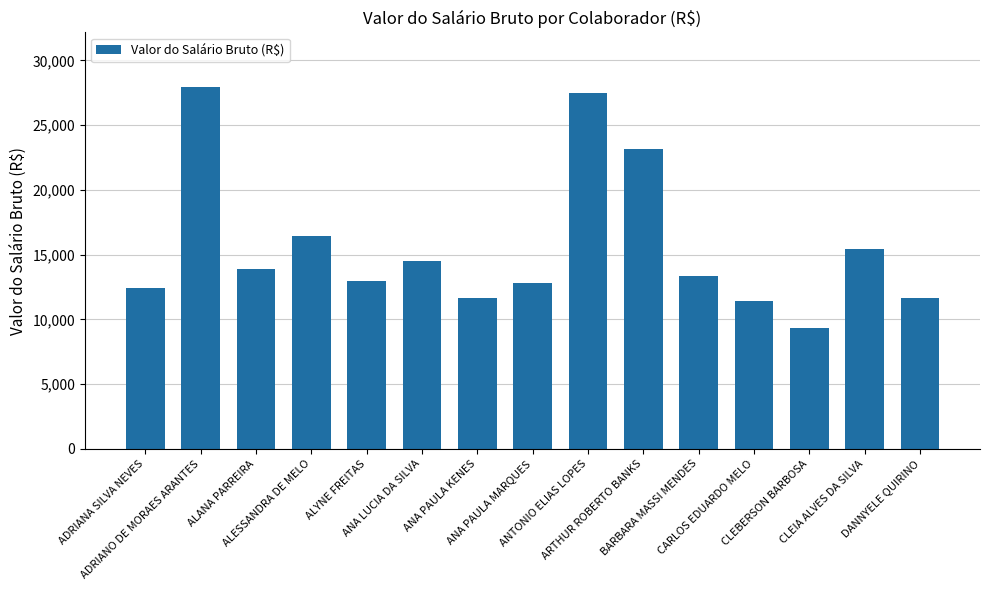

What is the change in value from ADRIANO DE MORAES ARANTES to CLEBERSON BARBOSA?

-18629.3